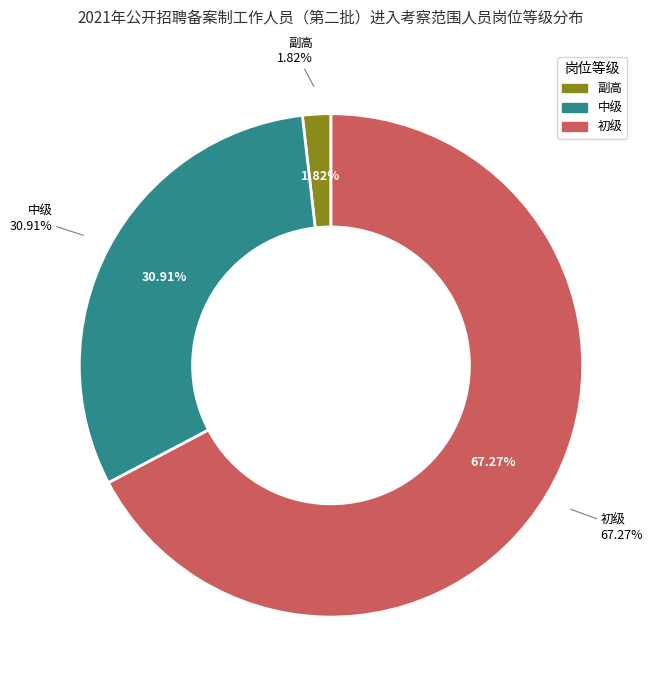

What is the change in value from 中级 to 初级?

+20